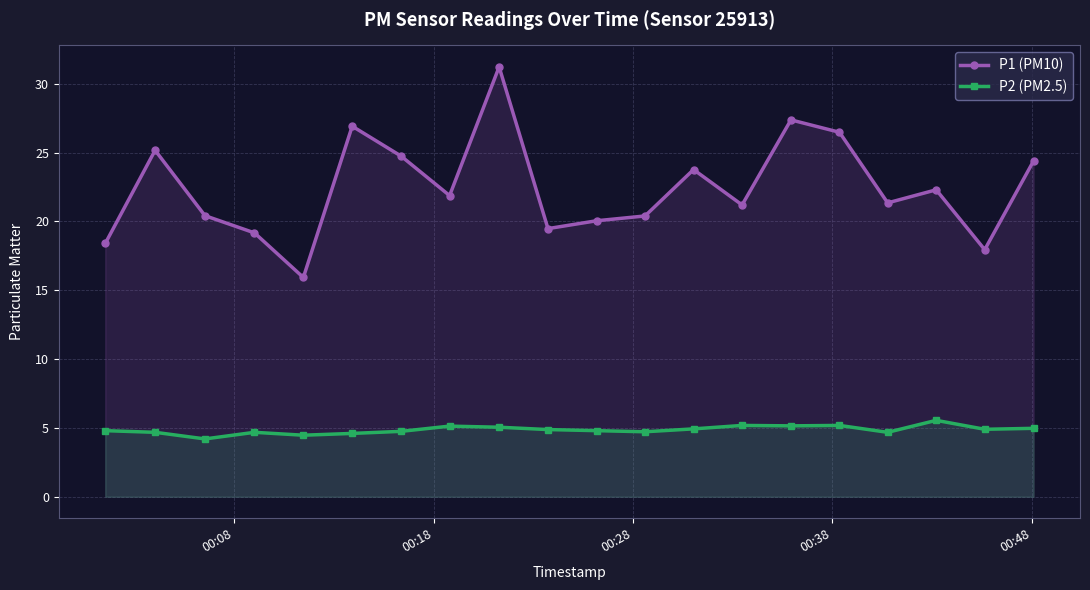

List the series in order of their peak value, lowest first.

P2 (PM2.5), P1 (PM10)